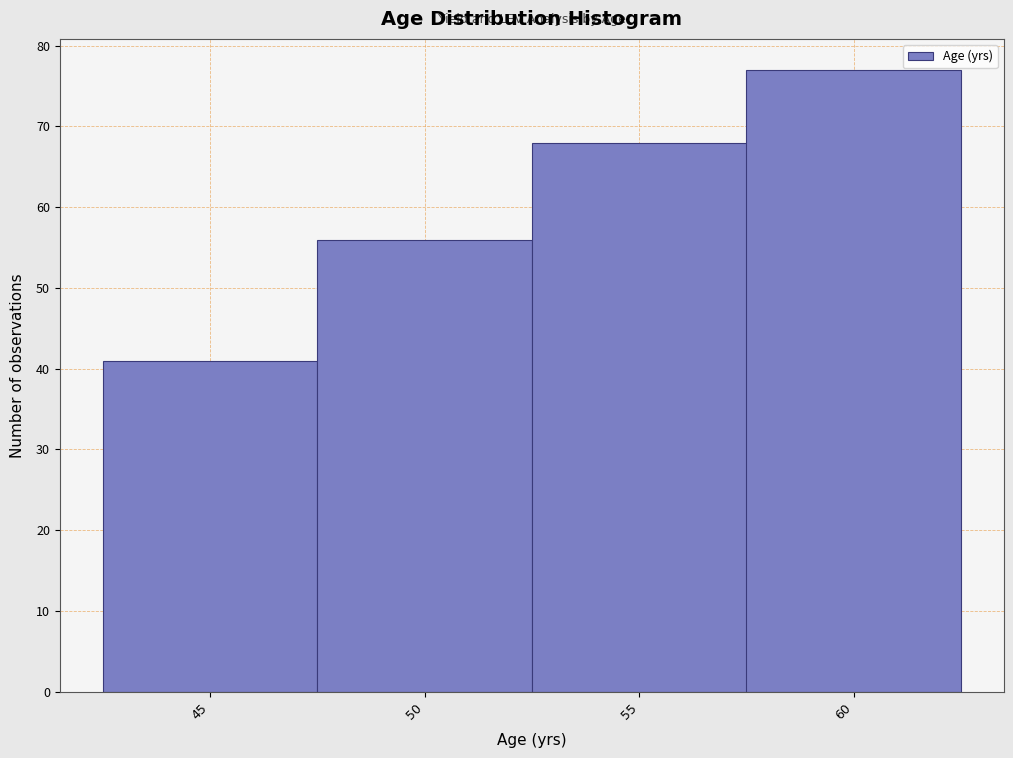

Over which range of the x-axis is the bar tallest?

57.5 to 62.5